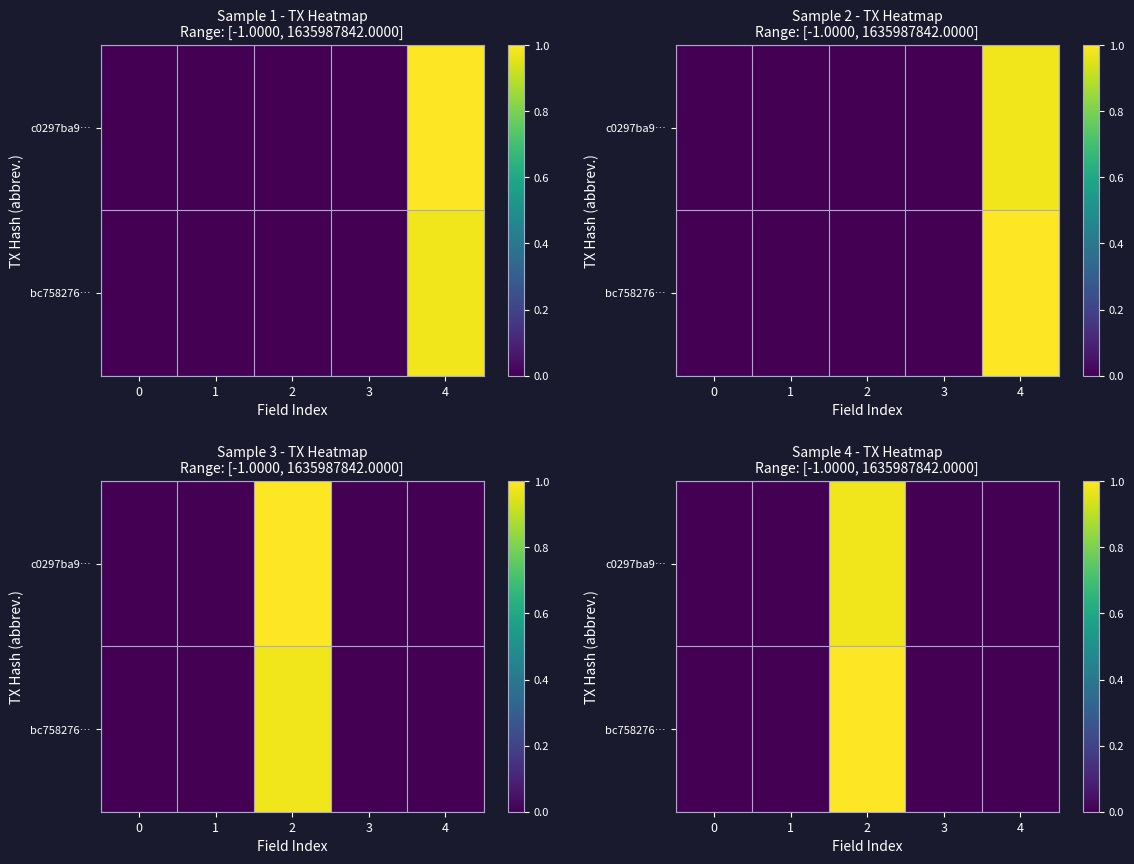

What is the sum of the bc758276… values at 2 and 0?

1.0